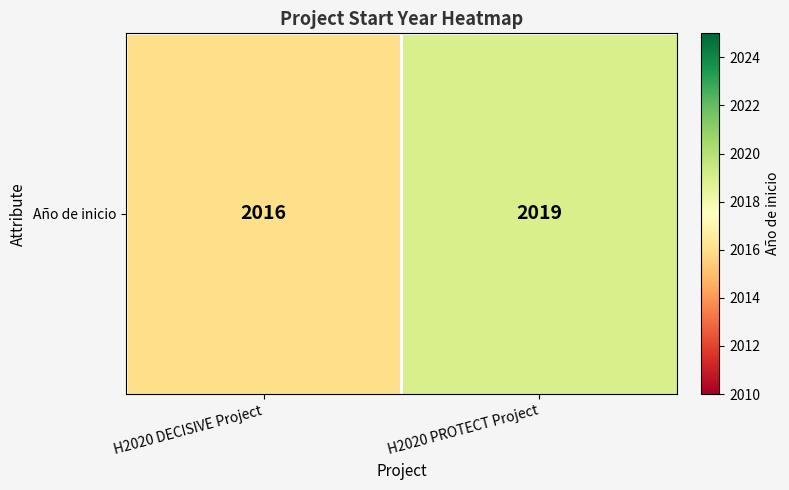

What is the change in value from H2020 DECISIVE Project to H2020 PROTECT Project?

+3